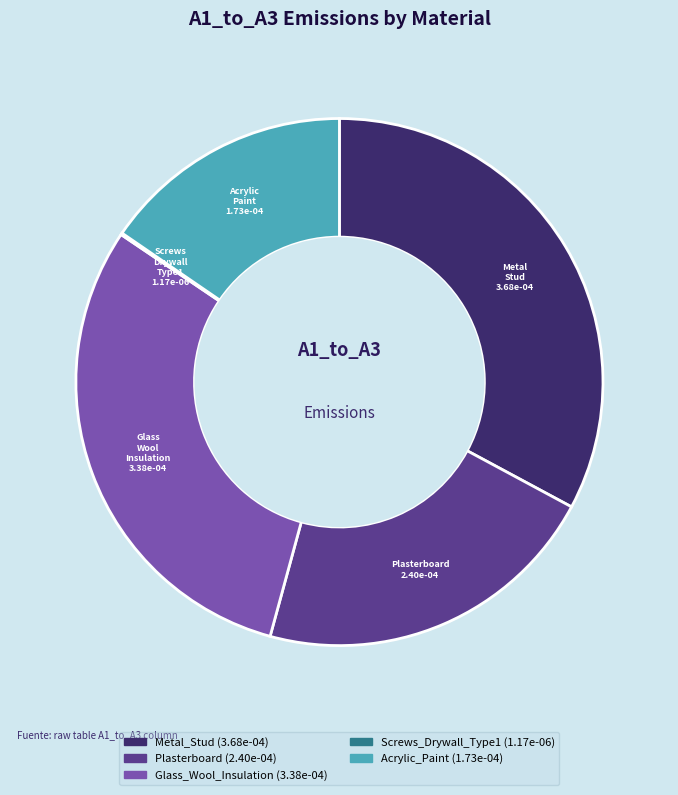

Does any single category account for the majority?

No